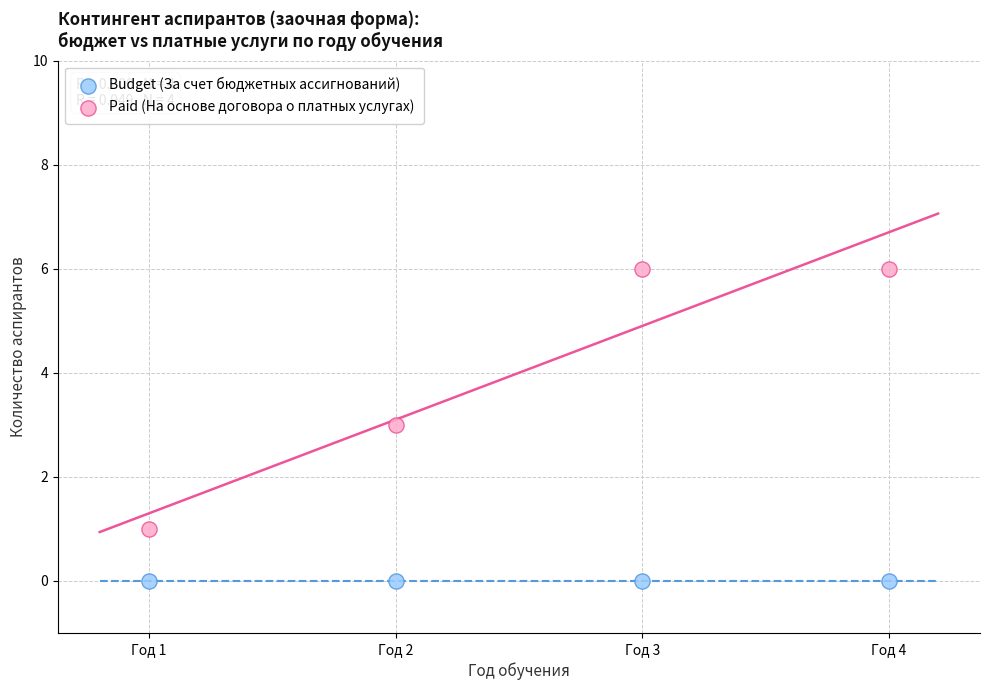

What are all the series names shown in the legend?

Budget (За счет бюджетных ассигнований), Paid (На основе договора о платных услугах)